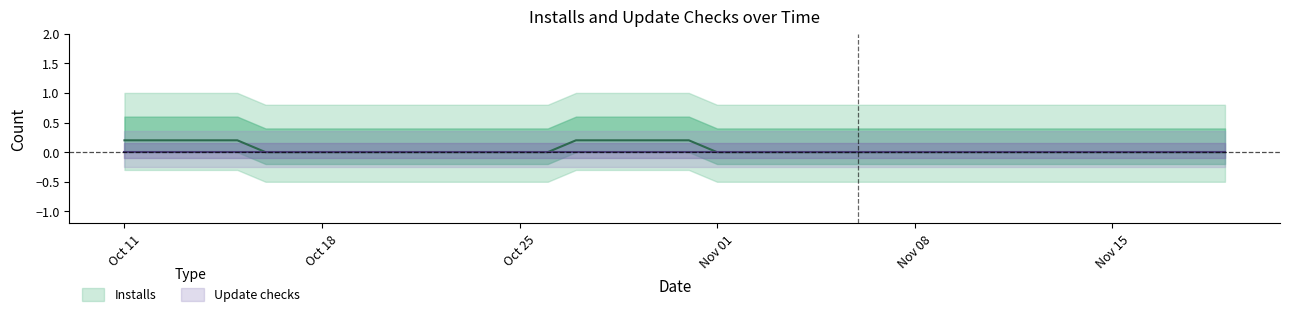

The Installs series shows 0 at 2019-10-21. True or false?

True